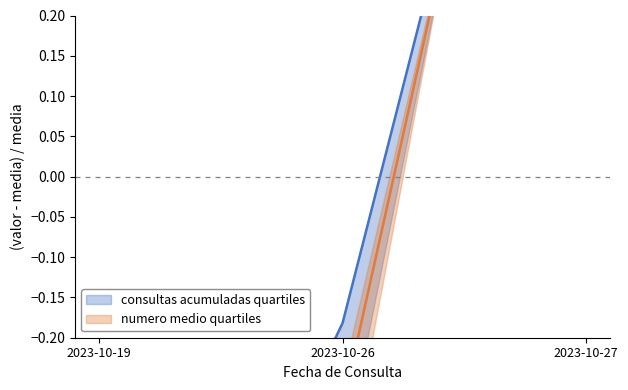

At how many categories does at least one series exceed 0?

1